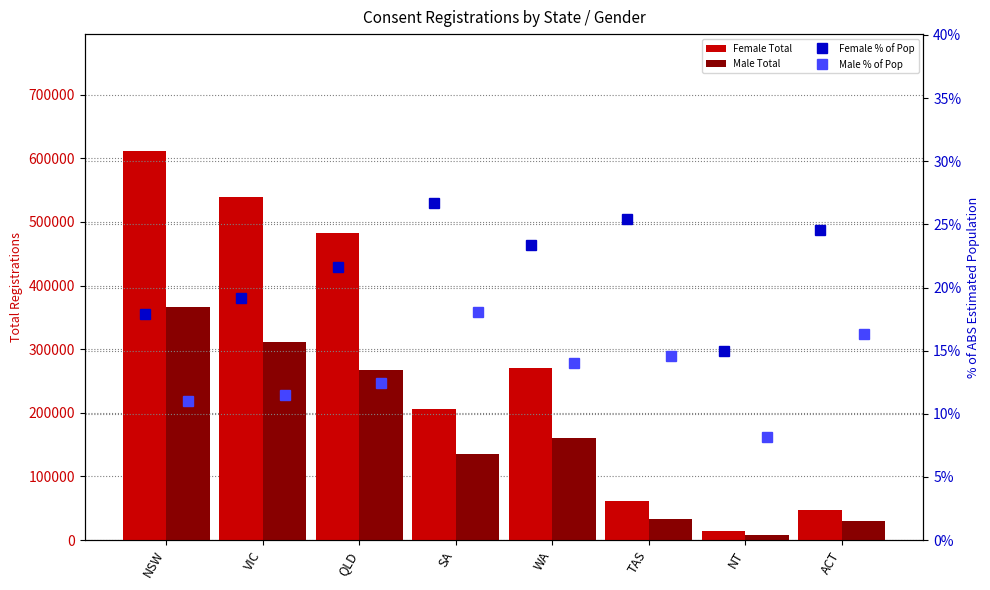

Which category has the highest value across all series?

NSW